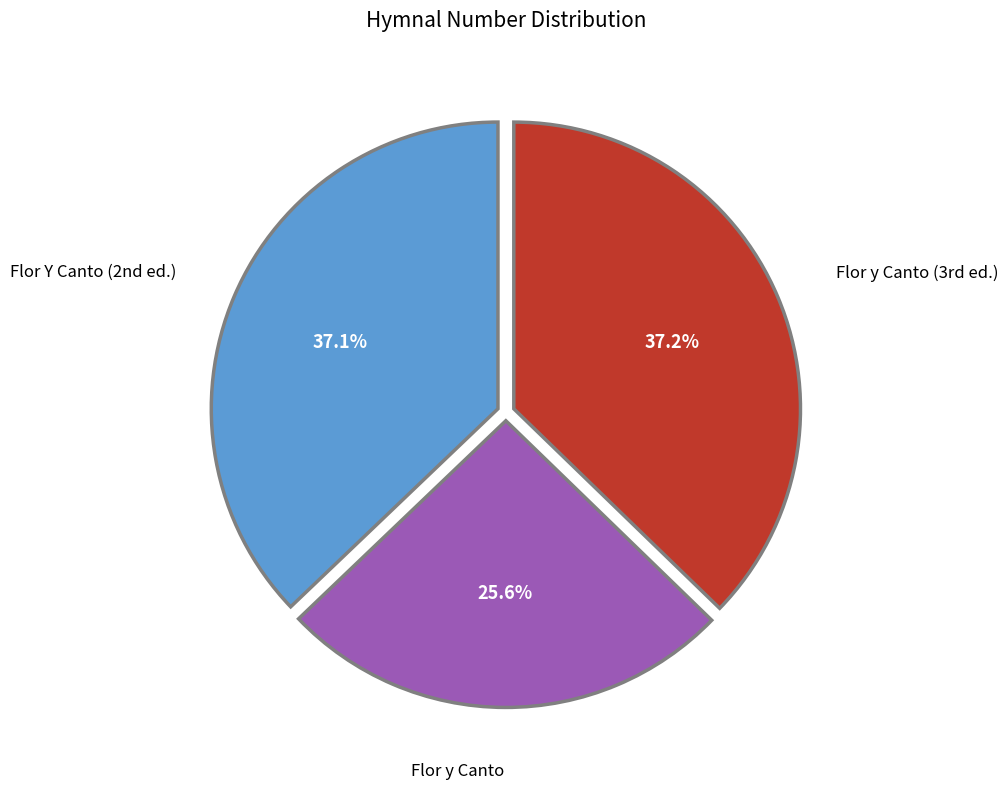

What percentage is NOT represented by Flor y Canto?

74.4%